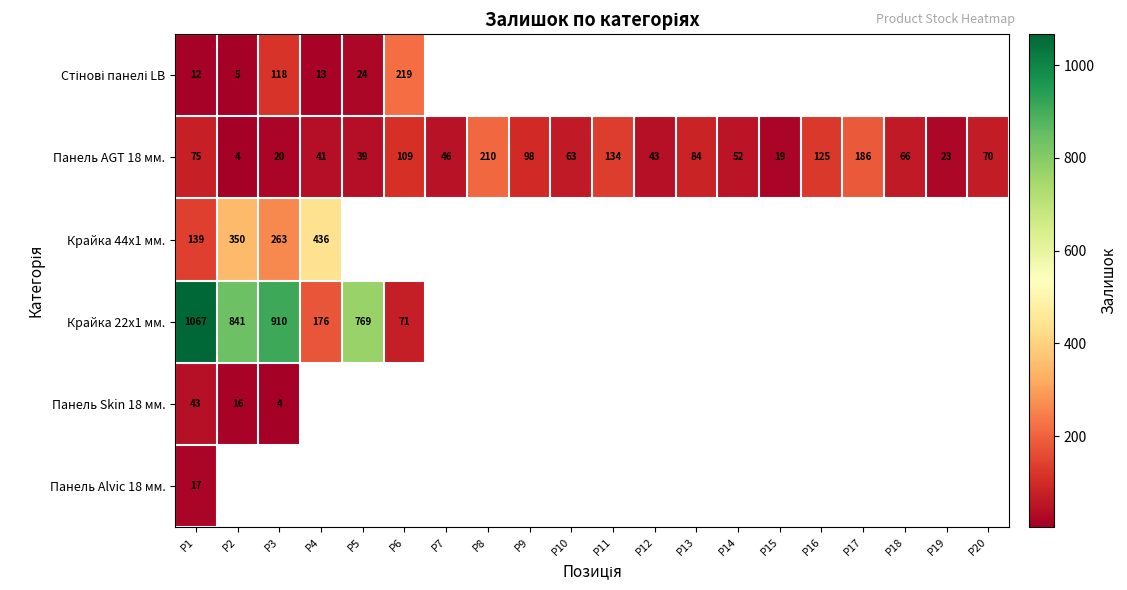

How many categories are shown in the chart?

20